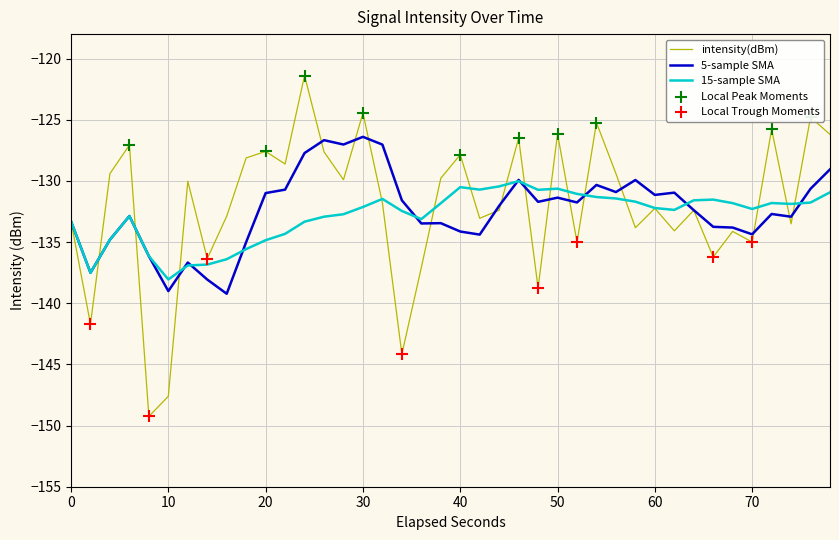

Which series has the largest range (max minus min)?

intensity(dBm)